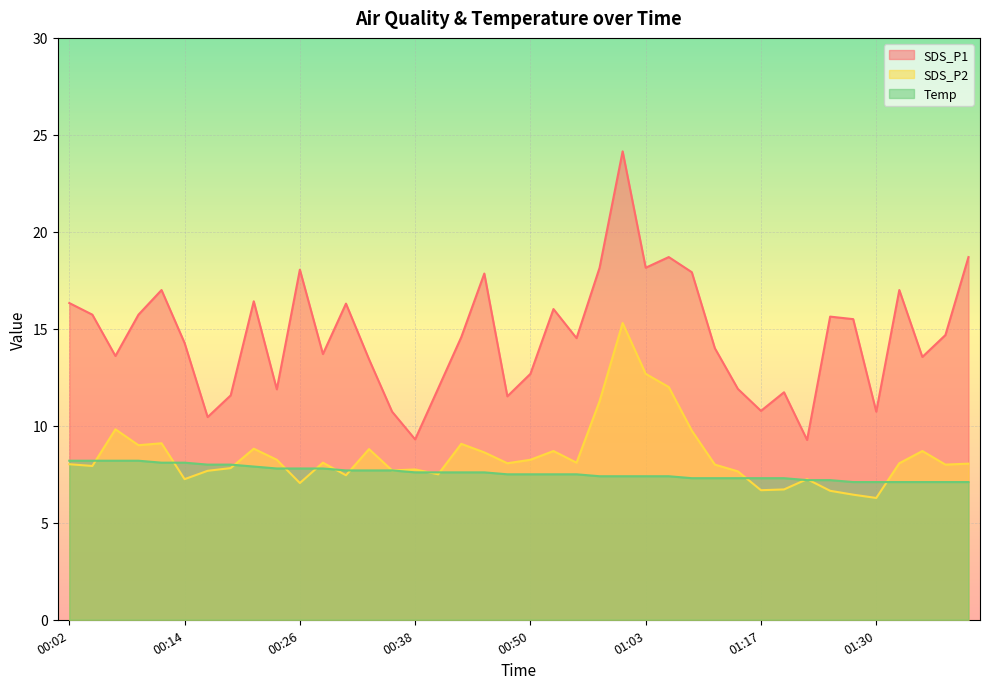

Reading right to left, list all the values displayed in this chart.

SDS_P1: 18.7	14.7	13.6	17.0	10.7	15.5	15.6	9.3	11.7	10.8	11.9	14.0	17.9	18.7	18.1	24.1	18.1	14.5	16.0	12.7	11.5	17.9	14.6	11.9	9.3	10.7	13.4	16.3	13.7	18.1	11.9	16.4	11.6	10.4	14.3	17.0	15.7	13.6	15.7	16.3
SDS_P2: 8.1	8.0	8.7	8.1	6.3	6.5	6.7	7.2	6.7	6.7	7.7	8.0	9.8	12.0	12.7	15.3	11.3	8.1	8.7	8.2	8.1	8.6	9.1	7.5	7.8	7.7	8.8	7.5	8.1	7.0	8.2	8.8	7.8	7.7	7.2	9.1	9.0	9.8	7.9	8.0
Temp: 7.1	7.1	7.1	7.1	7.1	7.1	7.2	7.2	7.3	7.3	7.3	7.3	7.3	7.4	7.4	7.4	7.4	7.5	7.5	7.5	7.5	7.6	7.6	7.6	7.6	7.7	7.7	7.7	7.8	7.8	7.8	7.9	8.0	8.0	8.1	8.1	8.2	8.2	8.2	8.2